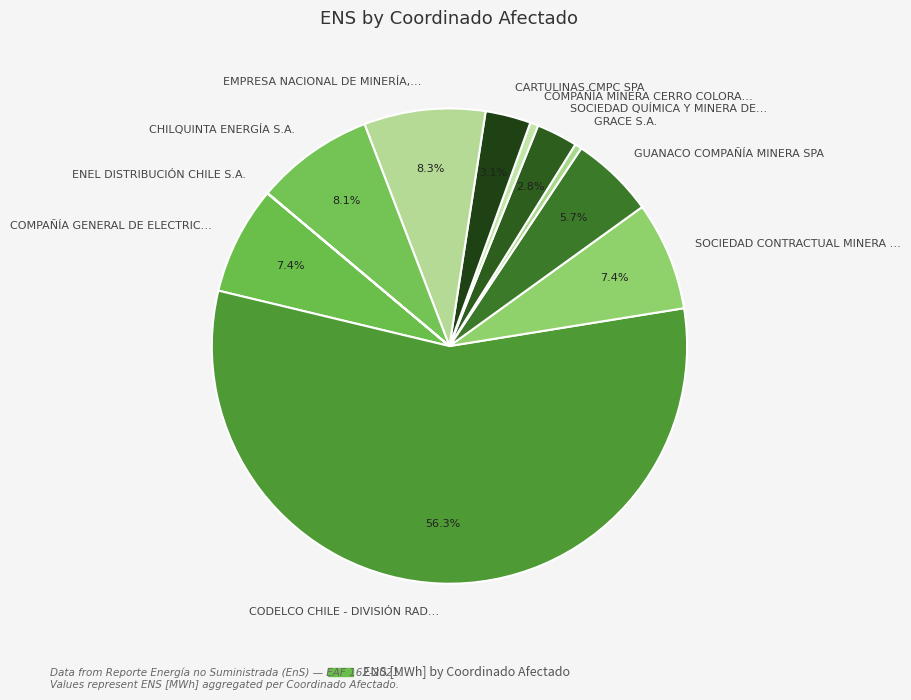

Is CODELCO CHILE - DIVISIÓN RAD… the majority of the pie?

Yes